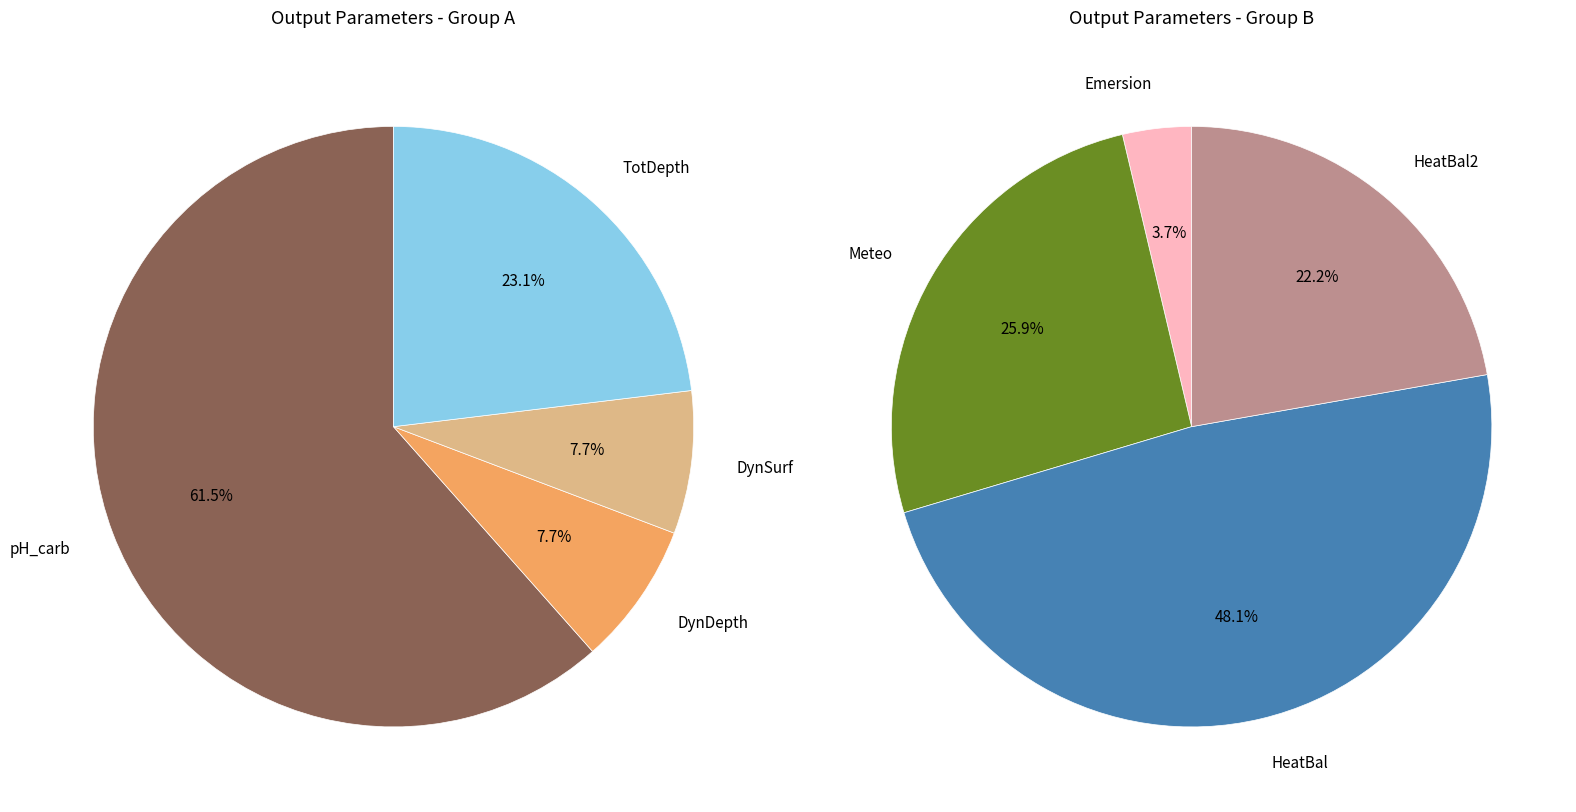

Which has a higher value, Meteo or pH_carb?

pH_carb